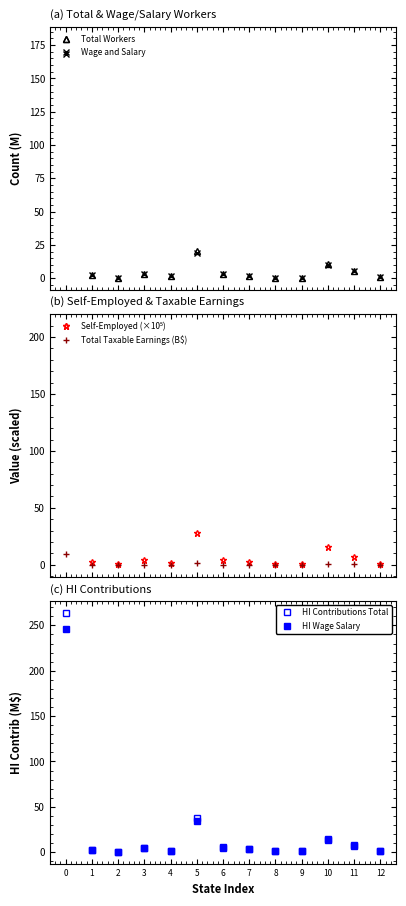

Reading left to right, extract all data points from this chart.

Total Workers: 0=179.6	1=2.5	2=0.4	3=3.6	4=1.5	5=20.7	6=3.3	7=2.1	8=0.5	9=0.4	10=11.0	11=5.6	12=0.8
Wage and Salary: 0=168.4	1=2.3	2=0.4	3=3.4	4=1.4	5=19.1	6=3.1	7=1.9	8=0.5	9=0.4	10=10.1	11=5.2	12=0.8
Self-Employed (×10⁵): 0=209.8	1=2.6	2=0.5	3=3.9	4=1.7	5=28.1	6=4.2	7=2.5	8=0.5	9=0.5	10=15.3	11=6.8	12=0.9
Total Taxable Earnings (B$): 0=9.1	1=0.1	2=0.0	3=0.2	4=0.1	5=1.3	6=0.2	7=0.1	8=0.0	9=0.0	10=0.5	11=0.3	12=0.0
HI Contributions Total: 0=263.9	1=2.9	2=0.6	3=4.7	4=1.7	5=37.5	6=5.4	7=4.0	8=0.8	9=1.0	10=14.0	11=7.5	12=1.1
HI Wage Salary: 0=245.9	1=2.7	2=0.6	3=4.5	4=1.6	5=34.8	6=5.0	7=3.6	8=0.7	9=0.9	10=13.1	11=7.0	12=1.0